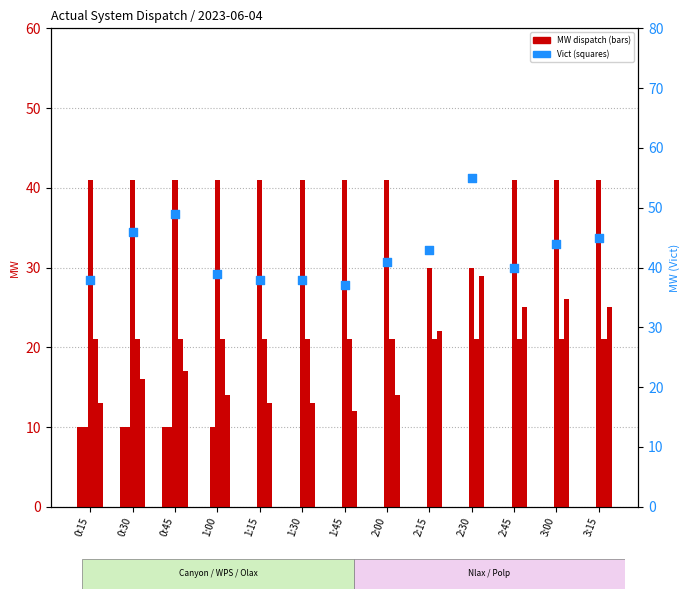

Which series has the widest spread of Y values?

Vict